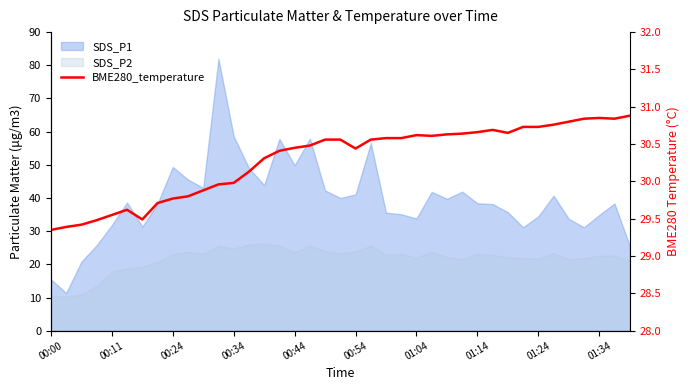

True or false: the data shows 13.7 at 01:04.

False